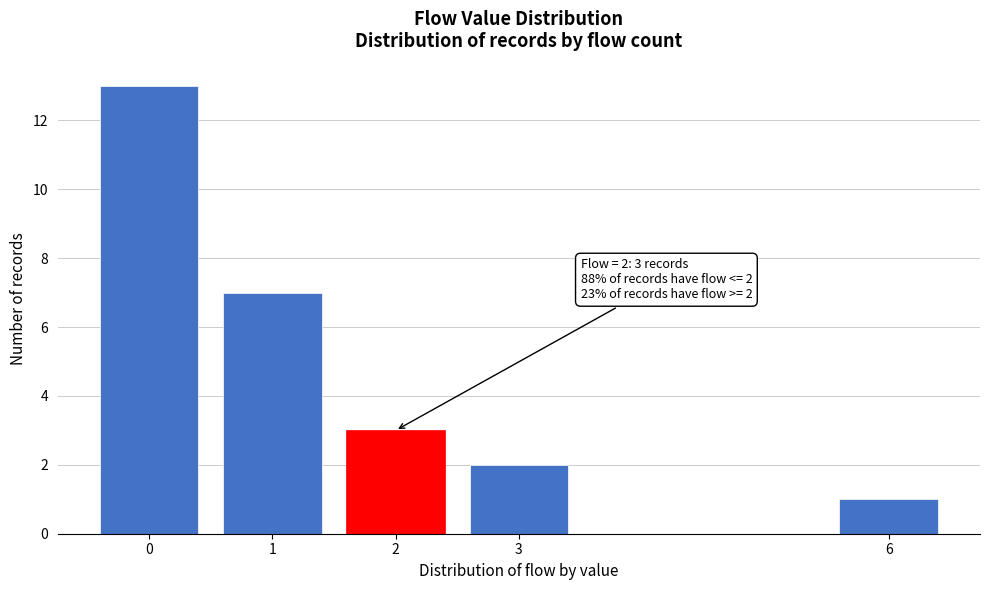

Reading left to right, transcribe all the data shown in this chart.

13	7	3	2	1